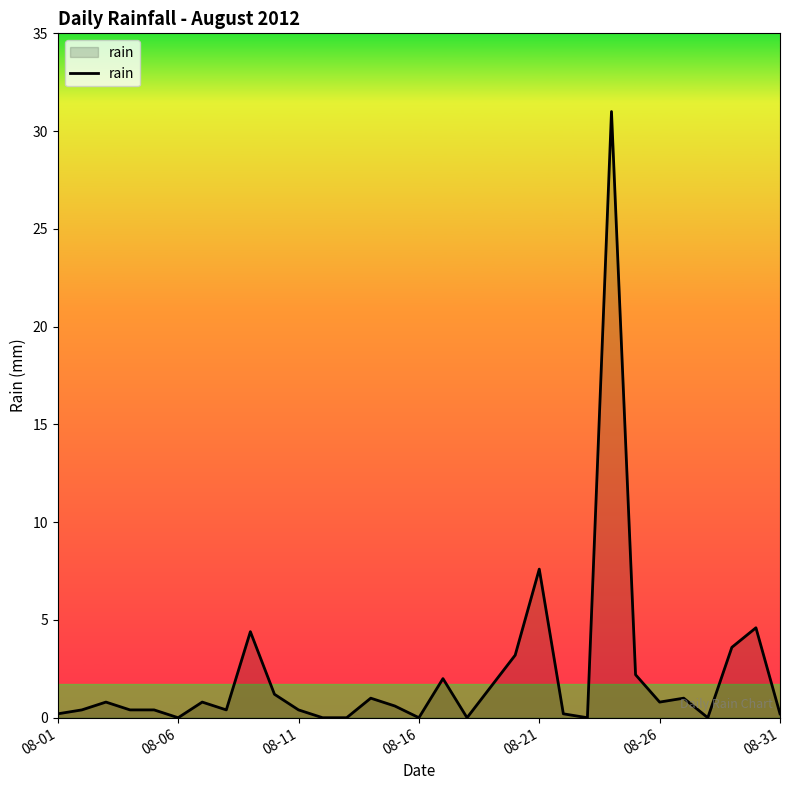

What is the sum of all values?

69.0